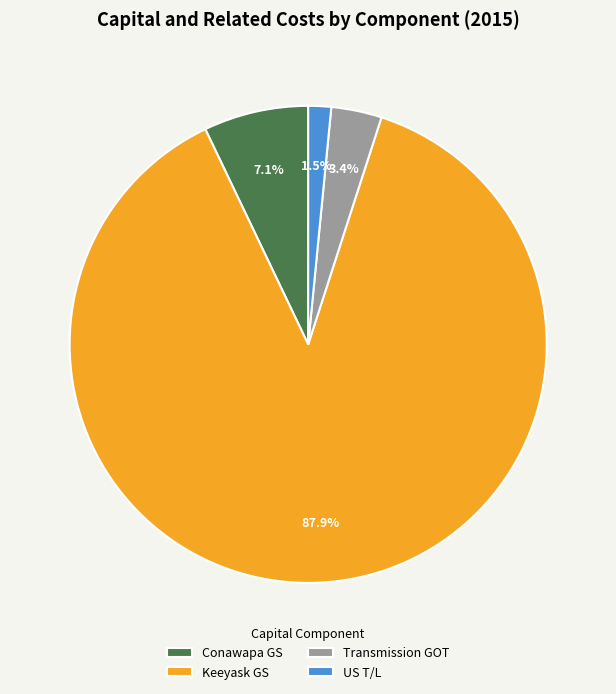

What is the total percentage of Transmission GOT and Keeyask GS?

91.4%